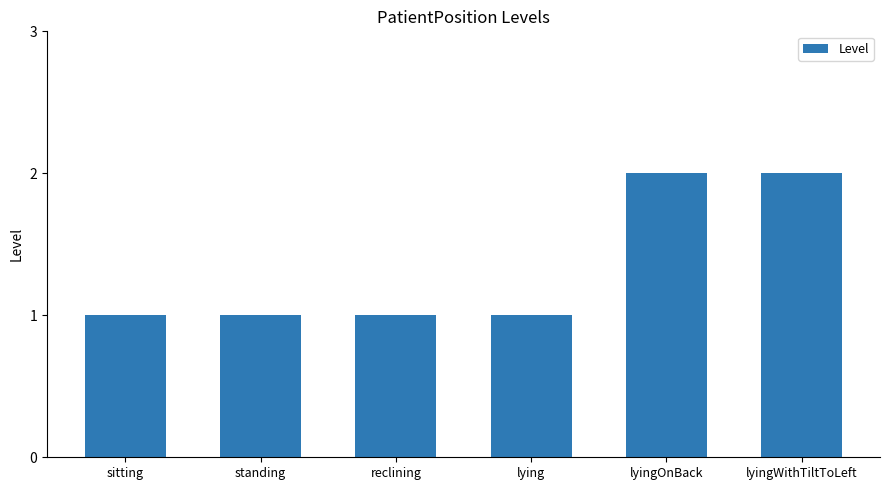

Count the values in the range 1 to 2.

6